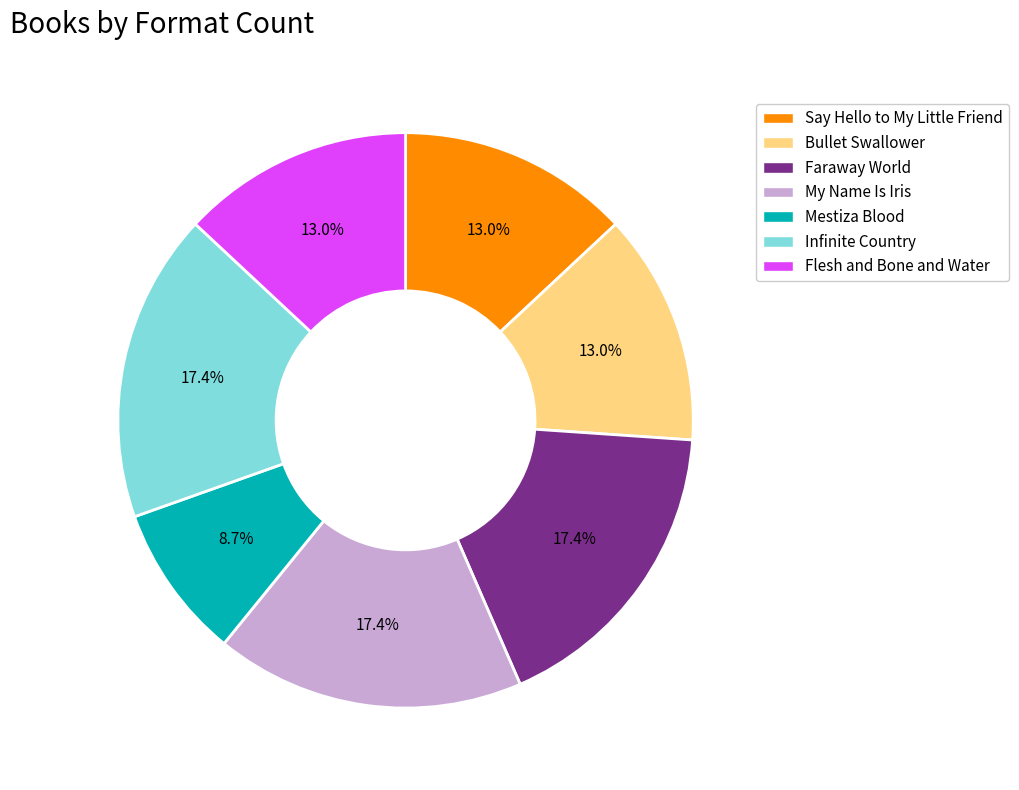

Is Bullet Swallower the majority of the pie?

No